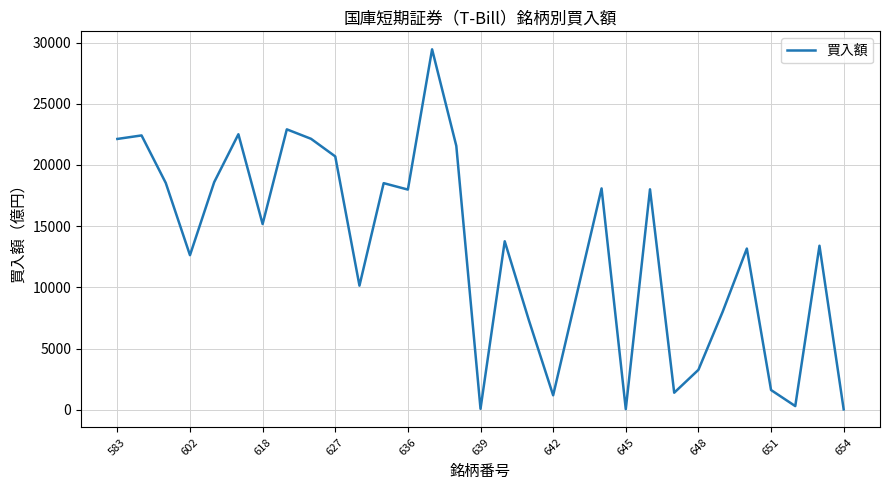

What is the greatest value displayed?

29443